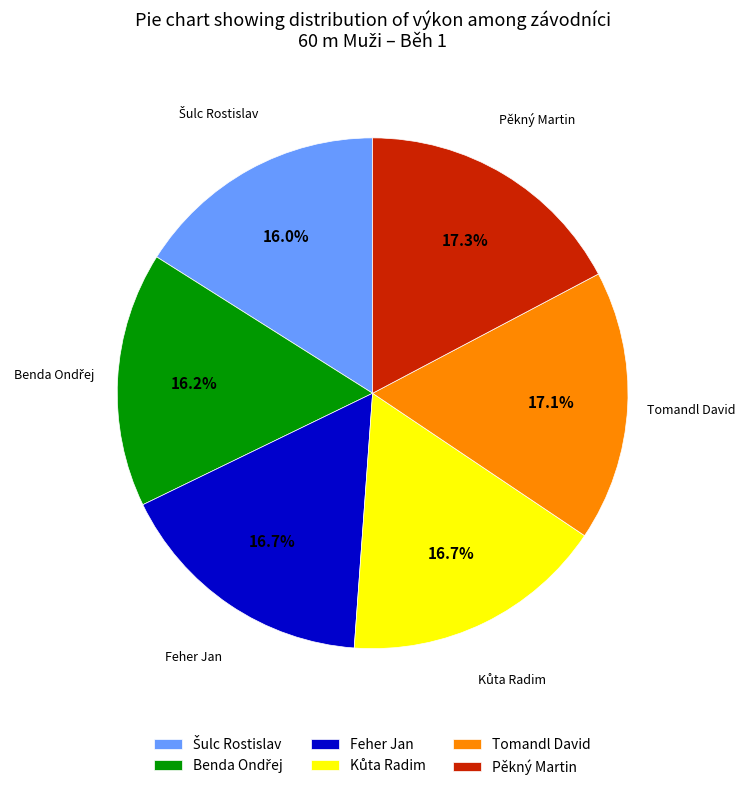

Does Pěkný Martin represent more than half of the total?

No